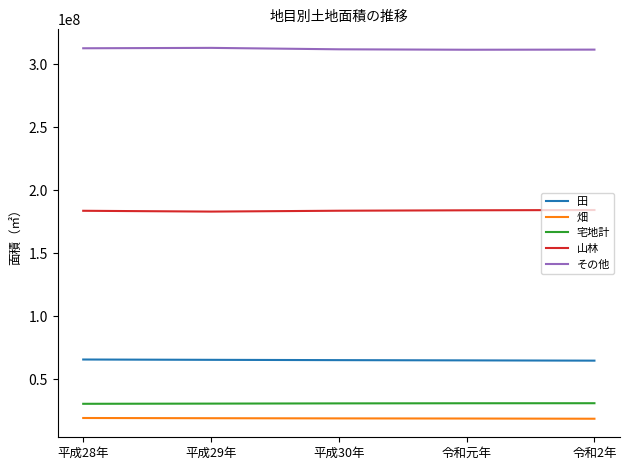

What are all the series names shown in the legend?

田, 畑, 宅地計, 山林, その他